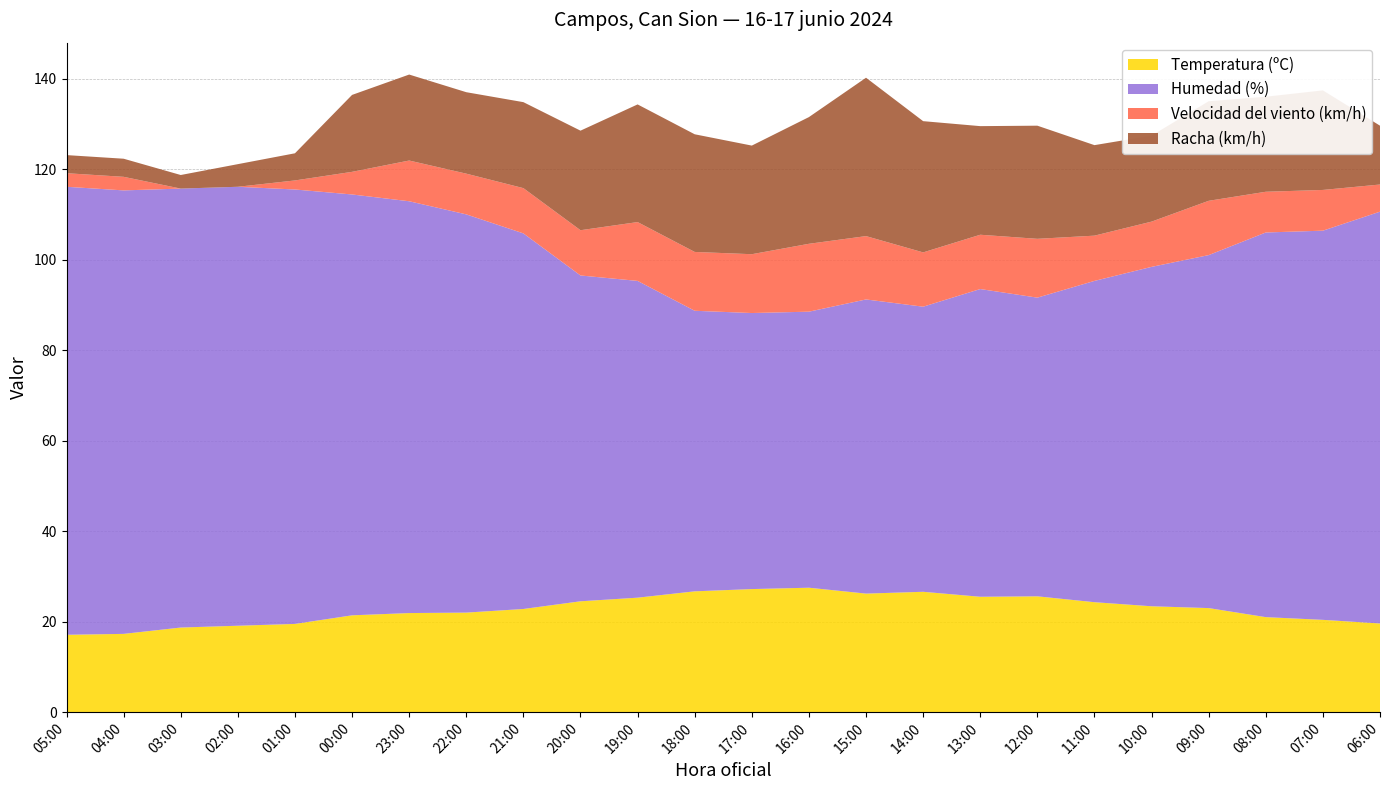

Reading left to right, what are all the values shown in this chart?

Temperatura (ºC): 05:00=17.1	04:00=17.3	03:00=18.7	02:00=19.1	01:00=19.5	00:00=21.4	23:00=21.9	22:00=22.0	21:00=22.8	20:00=24.5	19:00=25.3	18:00=26.7	17:00=27.2	16:00=27.5	15:00=26.2	14:00=26.6	13:00=25.5	12:00=25.6	11:00=24.3	10:00=23.4	09:00=23.0	08:00=21.0	07:00=20.4	06:00=19.6
Humedad (%): 05:00=99.0	04:00=98.0	03:00=97.0	02:00=97.0	01:00=96.0	00:00=93.0	23:00=91.0	22:00=88.0	21:00=83.0	20:00=72.0	19:00=70.0	18:00=62.0	17:00=61.0	16:00=61.0	15:00=65.0	14:00=63.0	13:00=68.0	12:00=66.0	11:00=71.0	10:00=75.0	09:00=78.0	08:00=85.0	07:00=86.0	06:00=91.0
Velocidad del viento (km/h): 05:00=3.0	04:00=3.0	03:00=0.0	02:00=0.0	01:00=2.0	00:00=5.0	23:00=9.0	22:00=9.0	21:00=10.0	20:00=10.0	19:00=13.0	18:00=13.0	17:00=13.0	16:00=15.0	15:00=14.0	14:00=12.0	13:00=12.0	12:00=13.0	11:00=10.0	10:00=10.0	09:00=12.0	08:00=9.0	07:00=9.0	06:00=6.0
Racha (km/h): 05:00=4.0	04:00=4.0	03:00=3.0	02:00=5.0	01:00=6.0	00:00=17.0	23:00=19.0	22:00=18.0	21:00=19.0	20:00=22.0	19:00=26.0	18:00=26.0	17:00=24.0	16:00=28.0	15:00=35.0	14:00=29.0	13:00=24.0	12:00=25.0	11:00=20.0	10:00=19.0	09:00=22.0	08:00=21.0	07:00=22.0	06:00=13.0